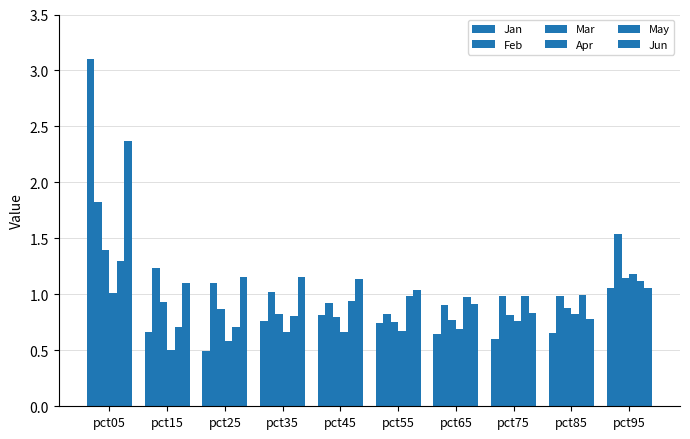

How many bars are there in each group?

6